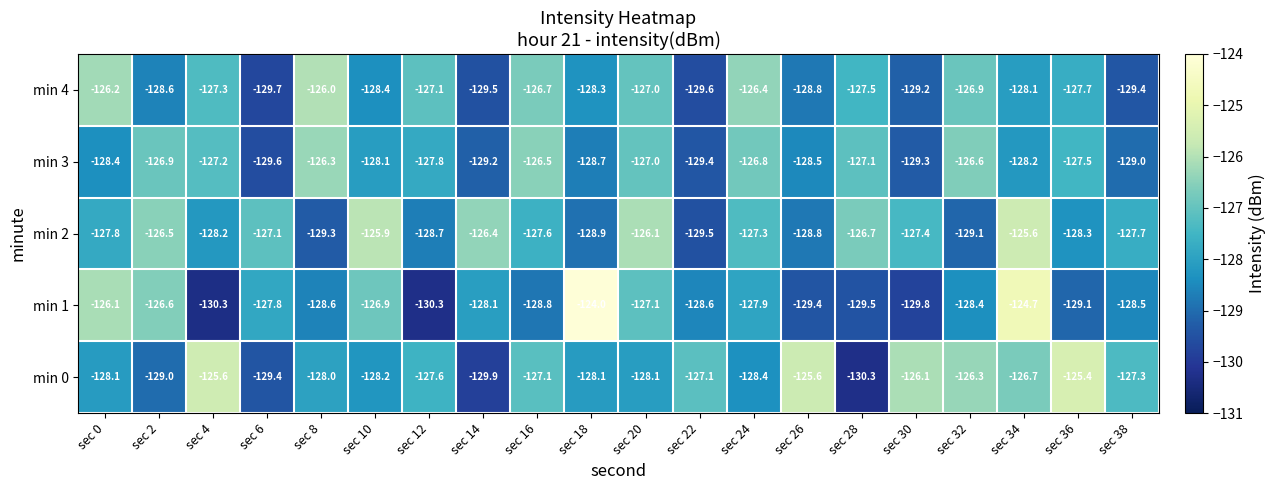

At how many categories does at least one series exceed -127?

16